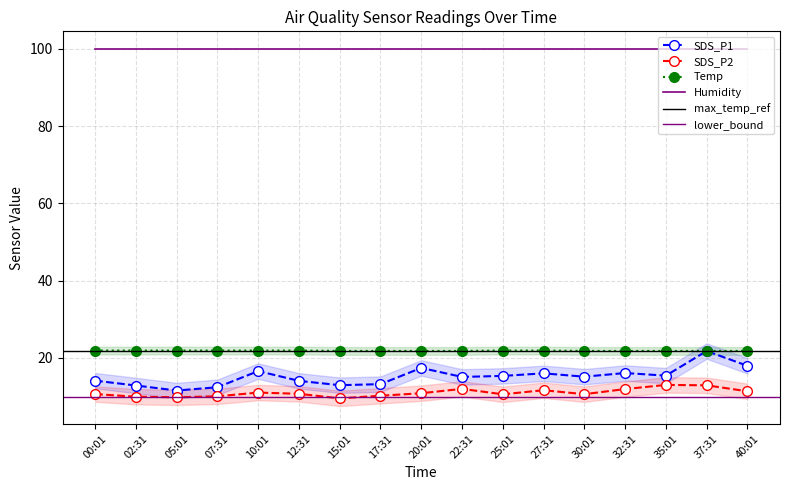

True or false: SDS_P2 and Temp intersect in this chart.

False